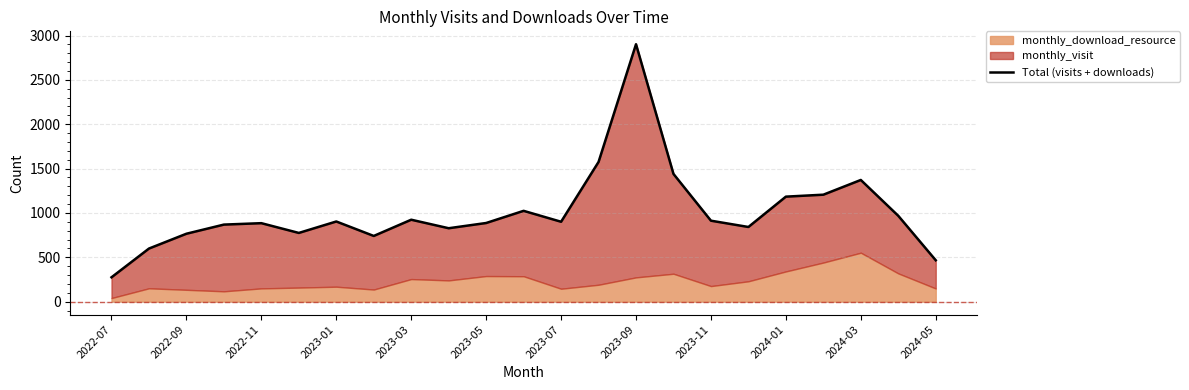

What is the minimum value shown in the chart?

275